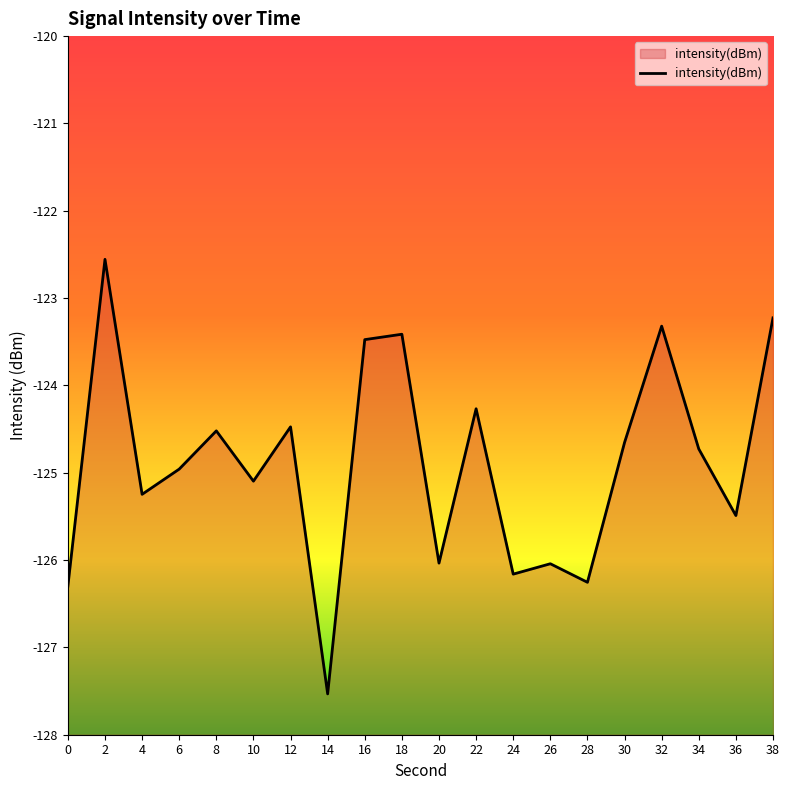

What is the average value?

-124.9